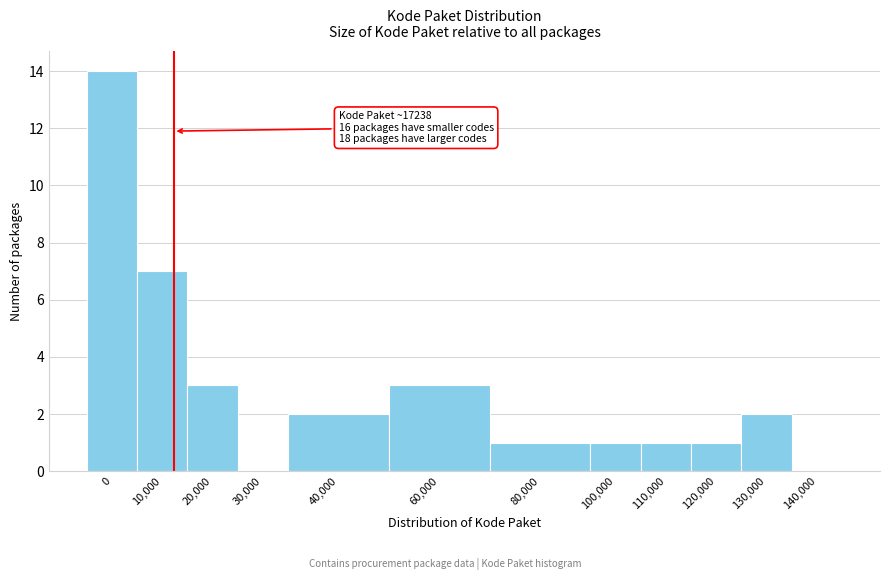

Reading left to right, list all the values displayed in this chart.

0=14	10,000=7	20,000=3	30,000=0	40,000=2	60,000=3	80,000=1	100,000=1	110,000=1	120,000=1	130,000=2	140,000=0